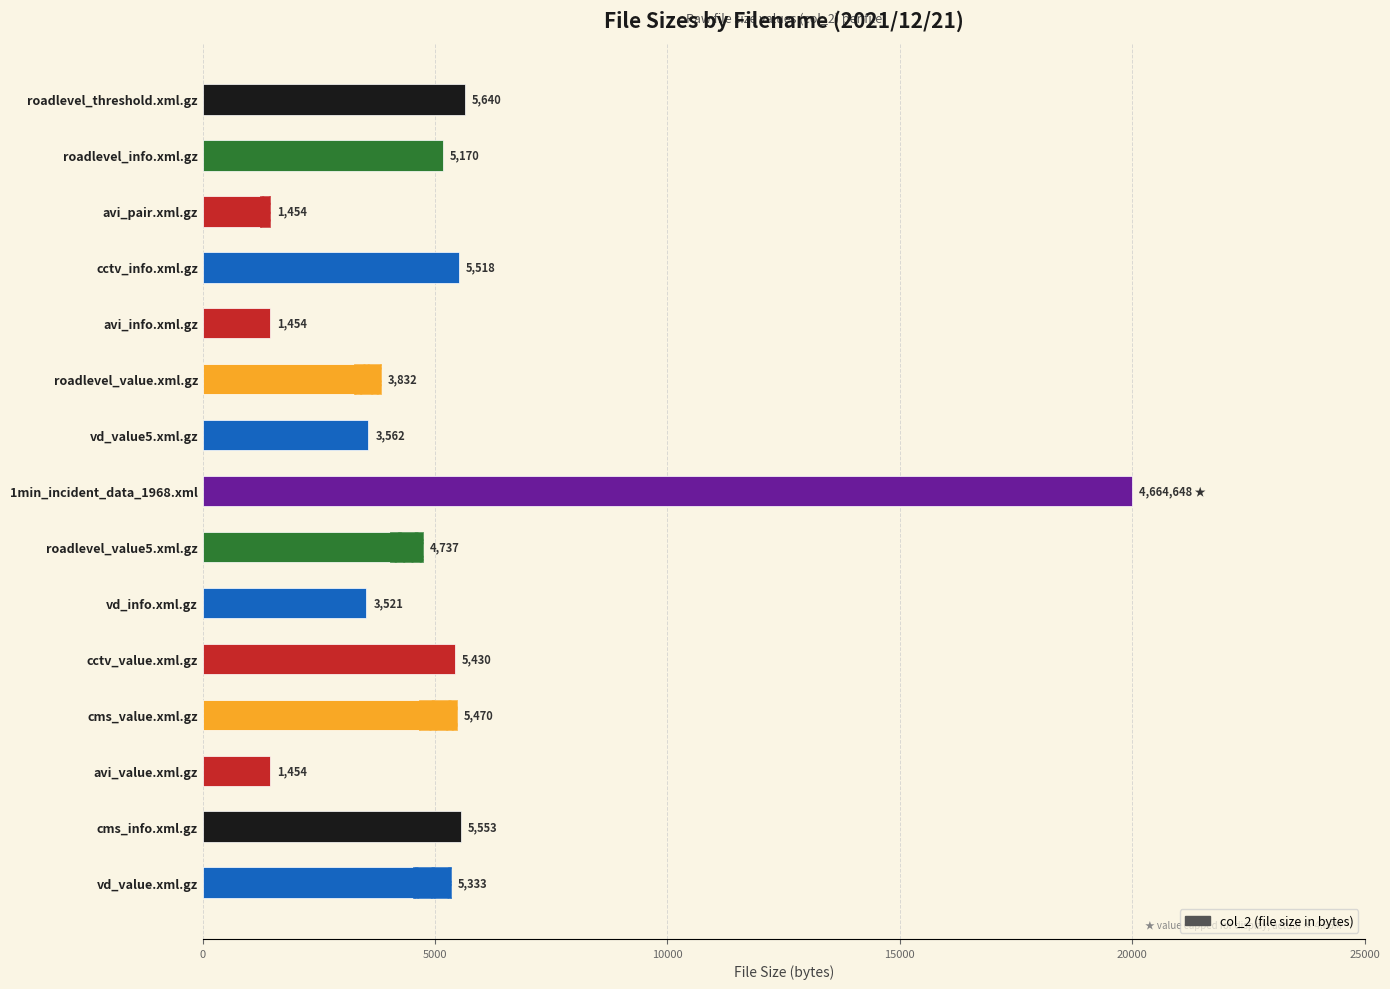

How many data points does each series have?

15